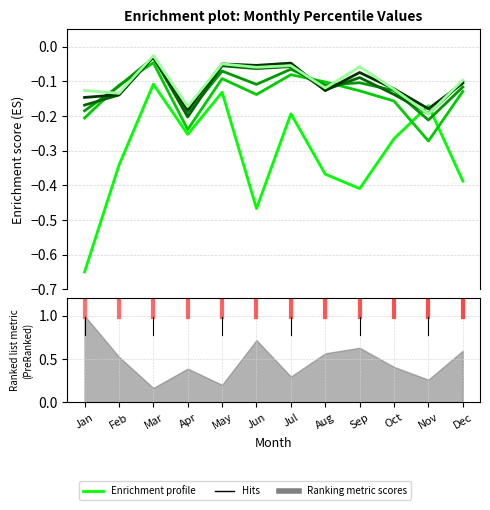

Between which two adjacent categories do pct45 and pct35 first intersect?

Feb and Mar